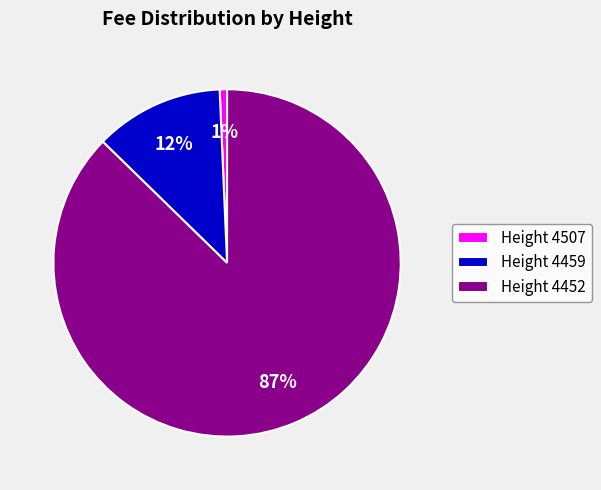

Does any single category account for the majority?

Yes